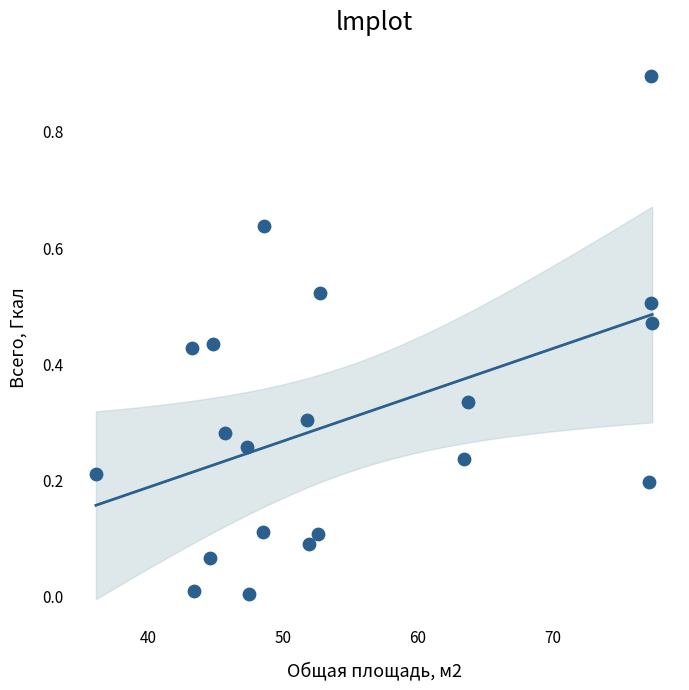

What is the range of X values (max minus min)?

41.3